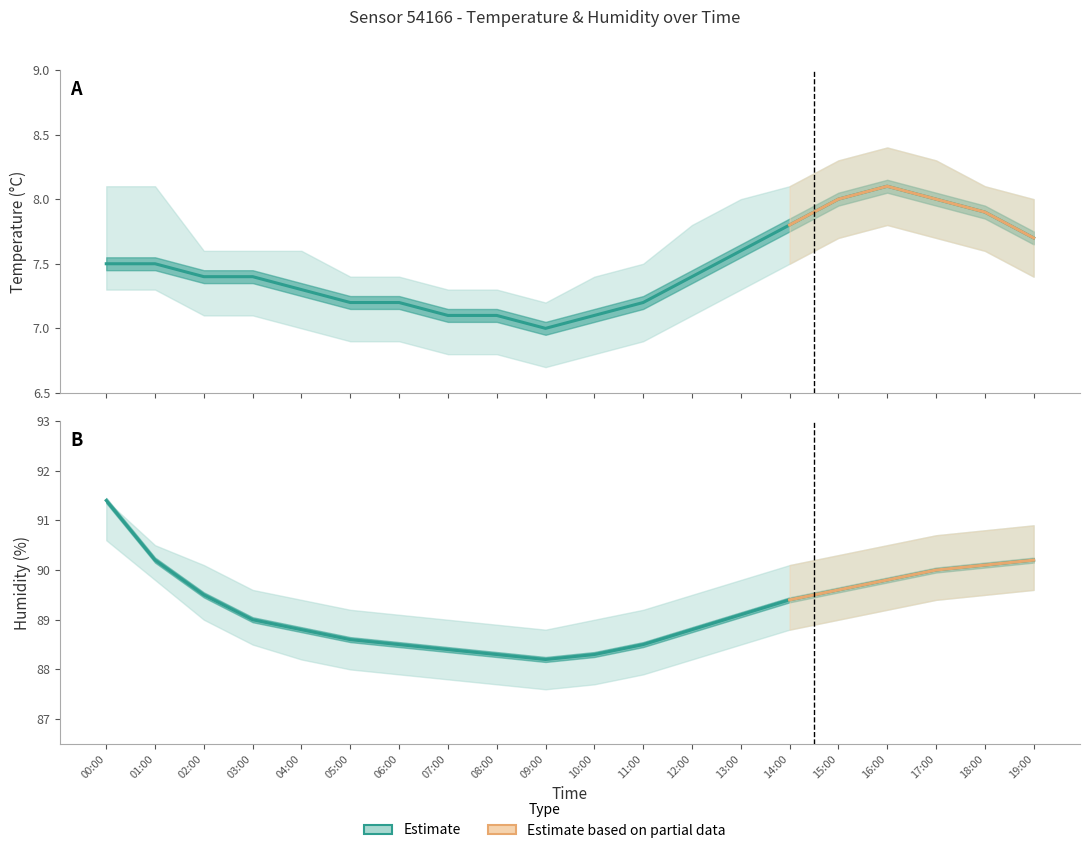

True or false: humidity has more than 1 points higher than both neighbors.

False